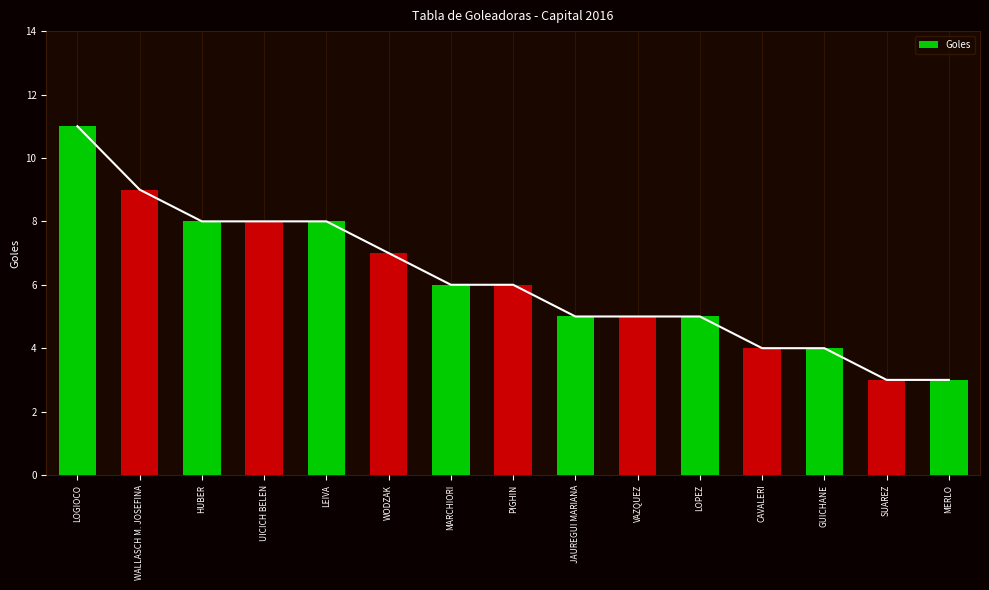

What is the label of the 2nd bar from the right?

SUAREZ